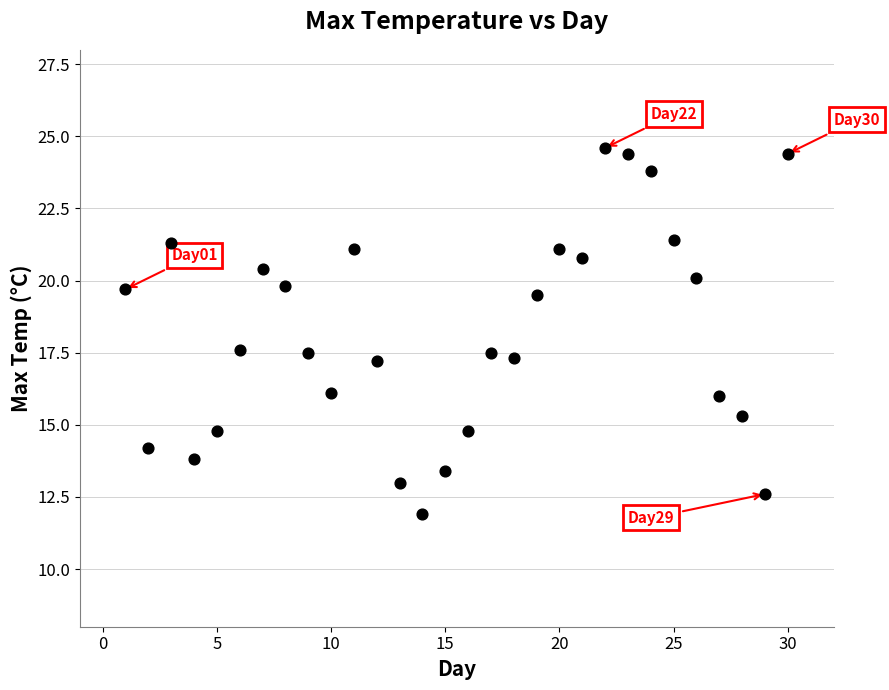

What is the range of Y values (max minus min)?

12.7